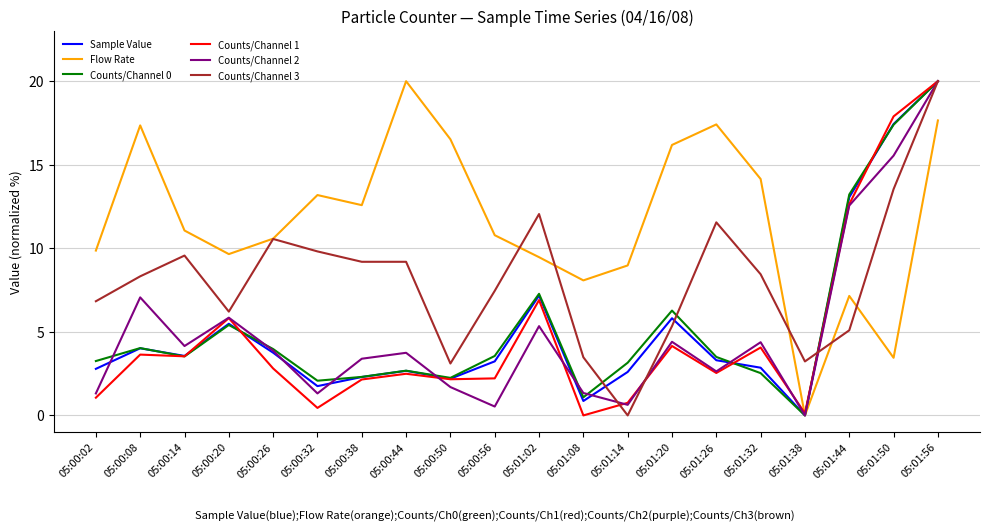

How many interior local peaks does the Counts/Channel 0 series have?

5